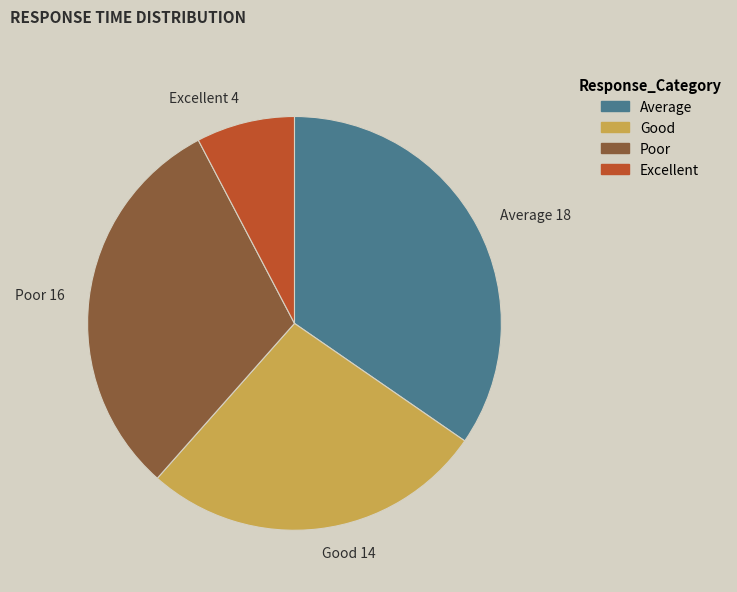

Which slice is the smallest?

Excellent 4